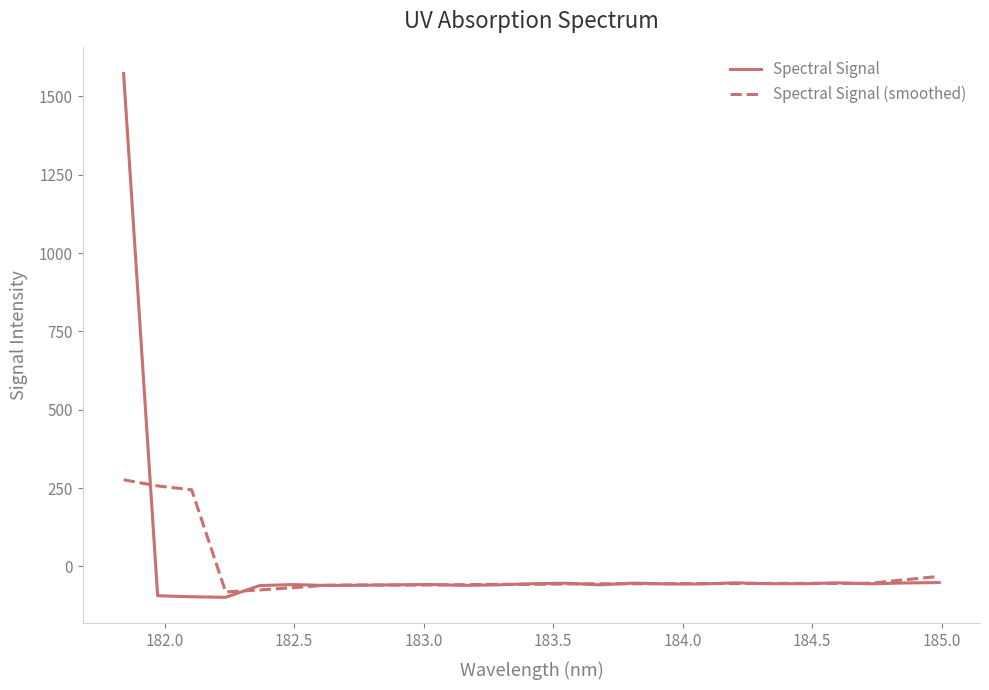

Rank the series by their average value, from lowest to highest.

Spectral Signal (smoothed), Spectral Signal